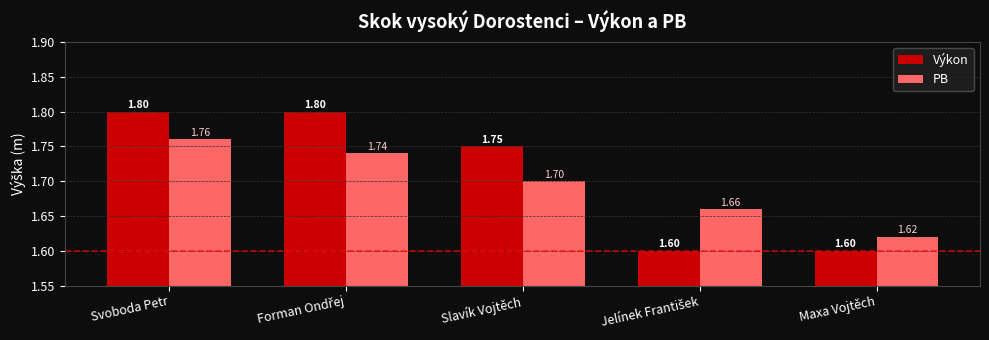

What is the greatest value displayed?

1.8